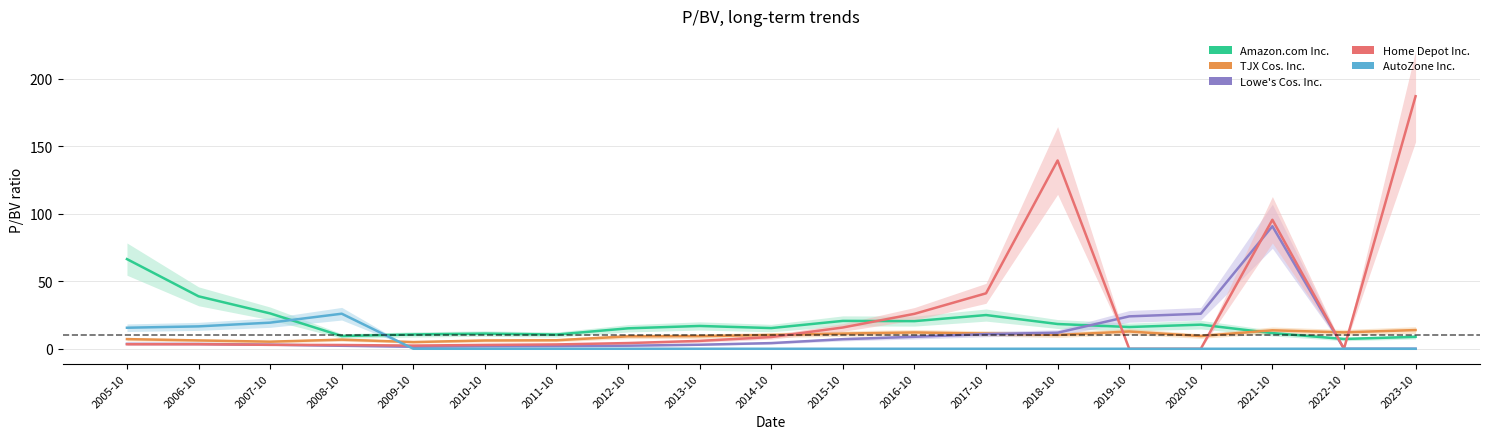

How many series are shown in this chart?

5